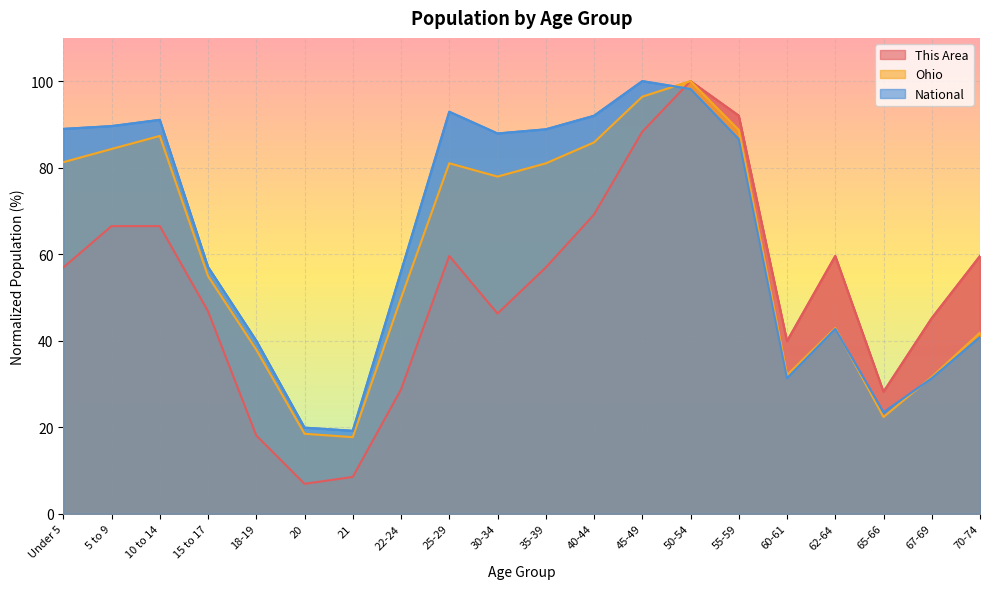

What position from the left is 62-64?

17